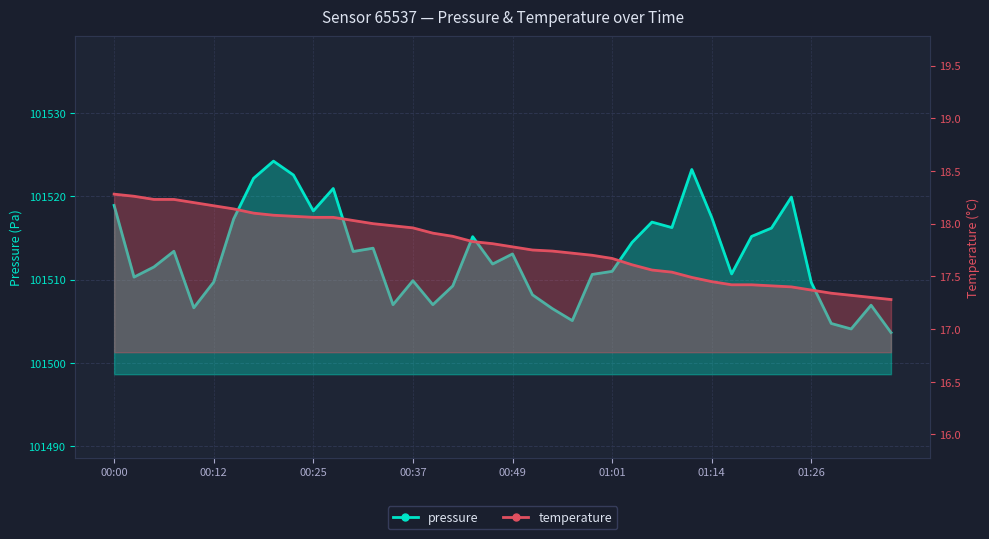

Which series has the widest spread of values?

pressure